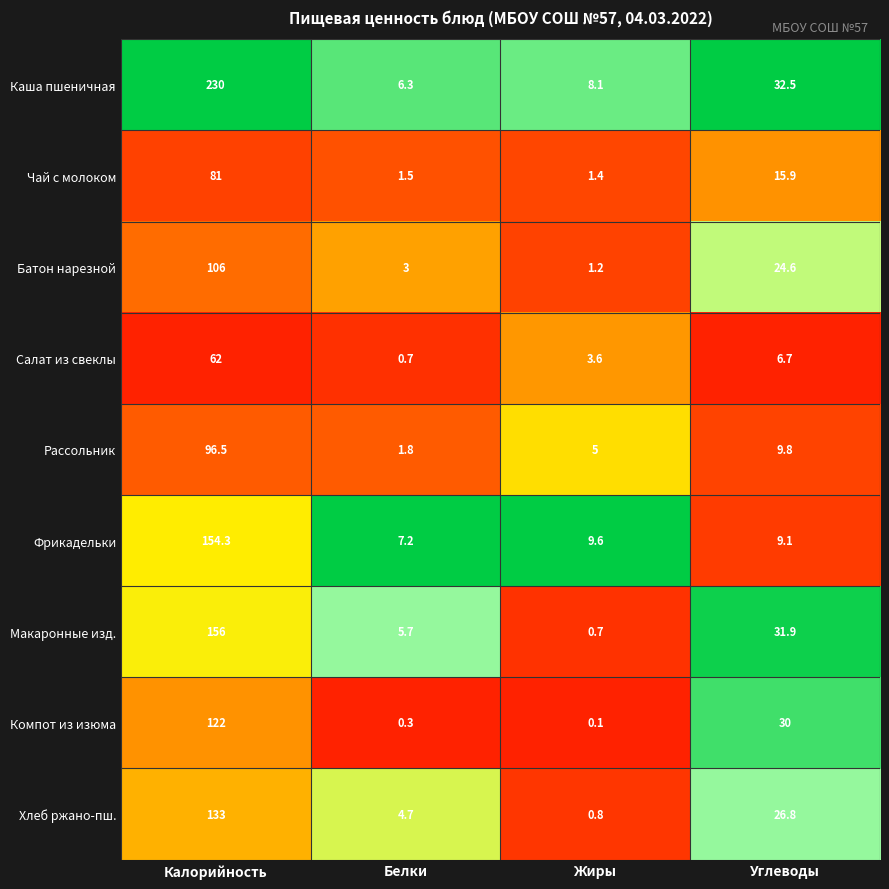

Which series has the largest range (max minus min)?

Каша пшеничная